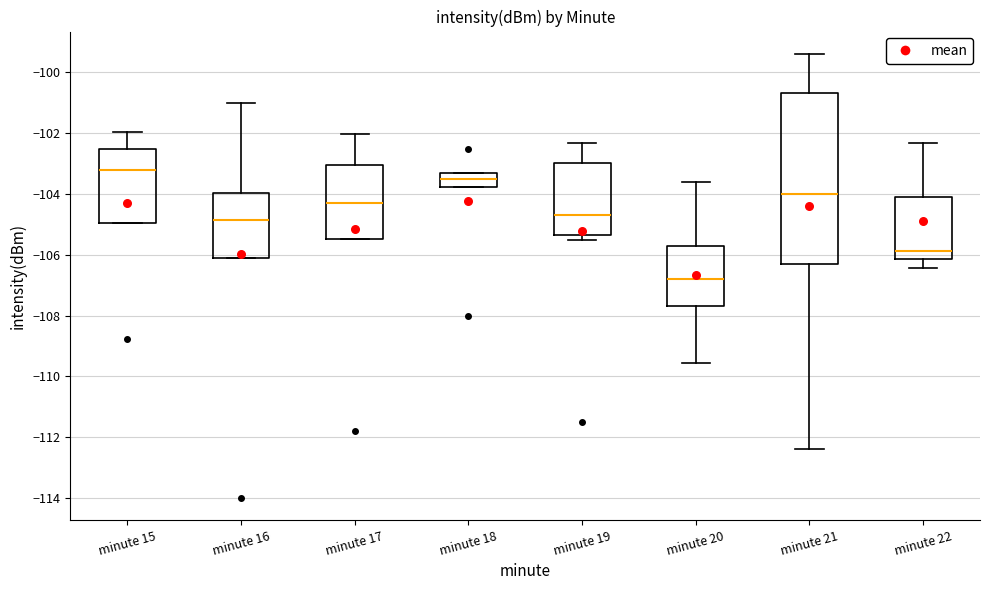

Reading left to right, transcribe this box plot: for each box, give where its median line is, the range the box spans, and where its two whiskers end, as read against the y-axis. The values are not printed on the chart, so give them approximately, as read against the axis.

minute 15: median -103.2, box -105.0 to -102.6, whiskers -105.0 to -102.0
minute 16: median -104.8, box -106.0 to -104.0, whiskers -106.0 to -101.0
minute 17: median -104.2, box -105.4 to -103.0, whiskers -105.4 to -102.0
minute 18: median -103.6, box -103.8 to -103.4, whiskers -103.8 to -103.4
minute 19: median -104.6, box -105.4 to -103.0, whiskers -105.6 to -102.4
minute 20: median -106.8, box -107.6 to -105.8, whiskers -109.6 to -103.6
minute 21: median -104.0, box -106.2 to -100.6, whiskers -112.4 to -99.4
minute 22: median -105.8, box -106.2 to -104.0, whiskers -106.4 to -102.4